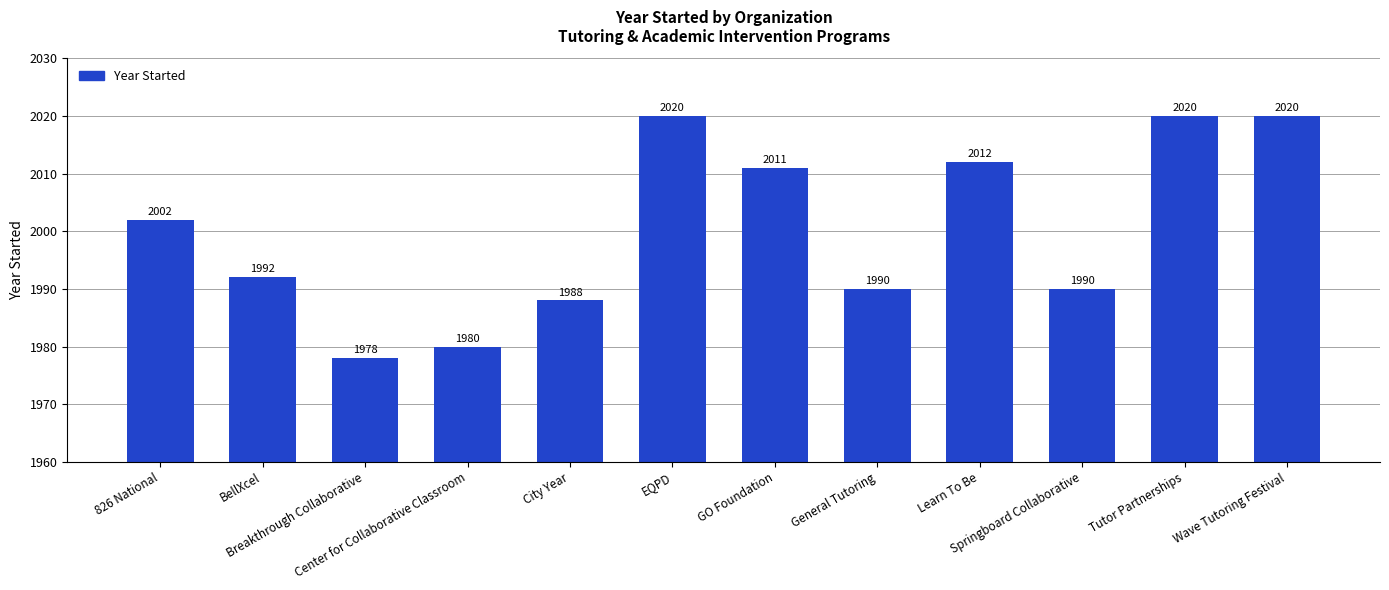

True or false: the data shows 1992 at BellXcel.

True